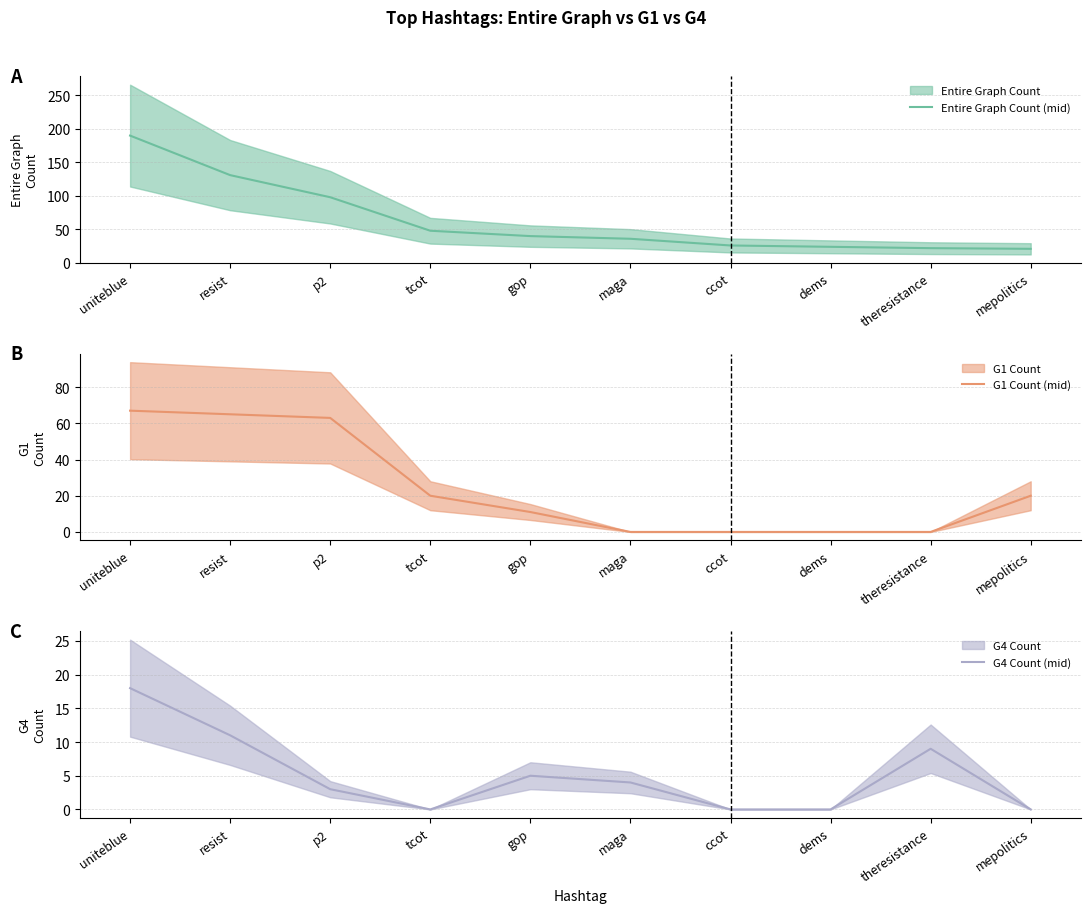

The Entire Graph Count (mid) series shows 13 at gop. True or false?

False